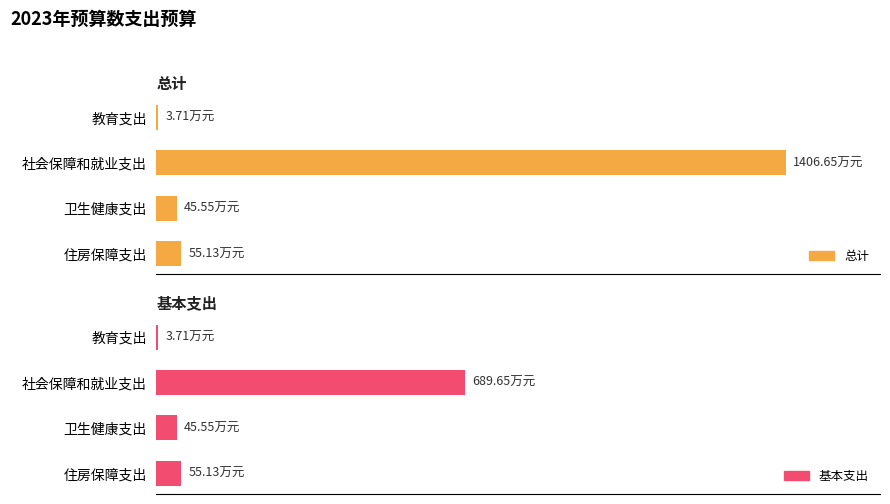

At how many categories does at least one series exceed 1341?

1